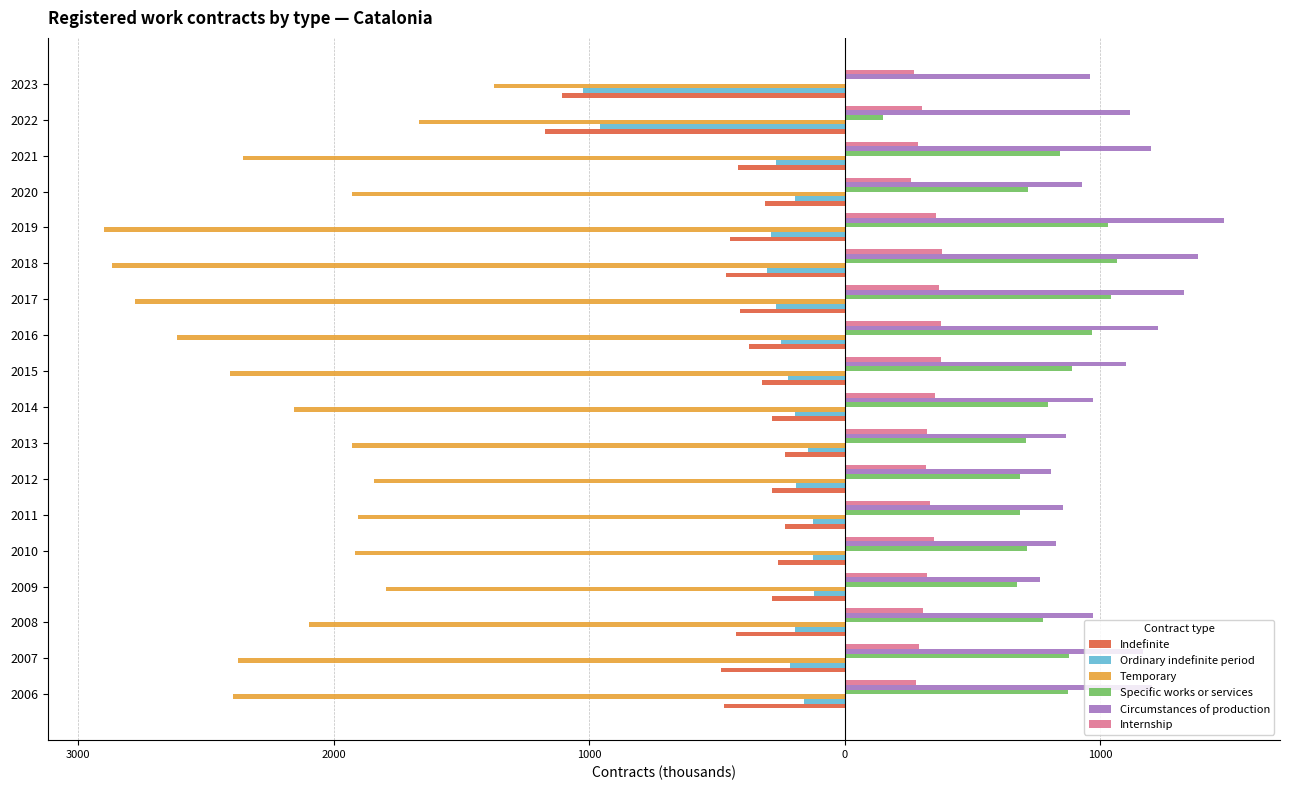

What are all the series names shown in the legend?

Indefinite, Ordinary indefinite period, Temporary, Specific works or services, Circumstances of production, Internship